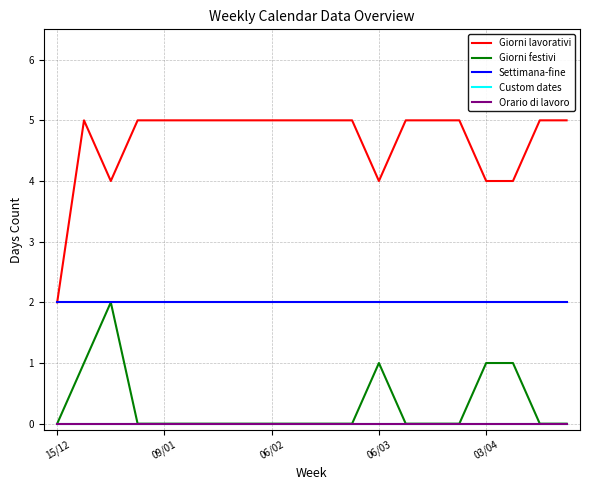

Is this an area chart (filled region under the line)?

No